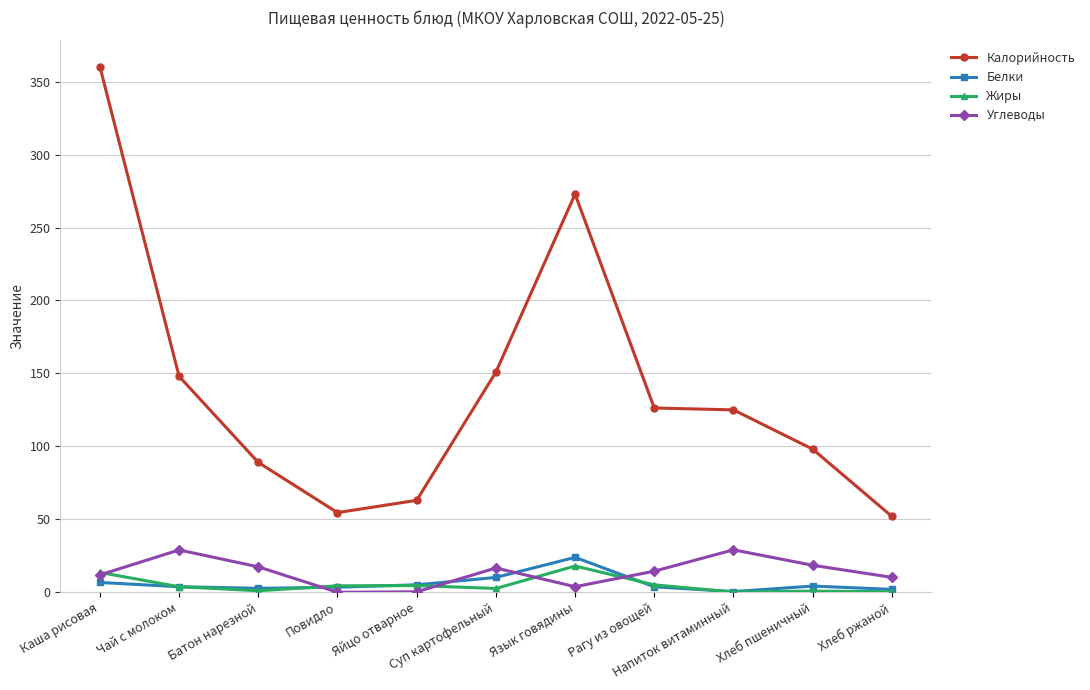

What is the maximum value for Углеводы?

29.1